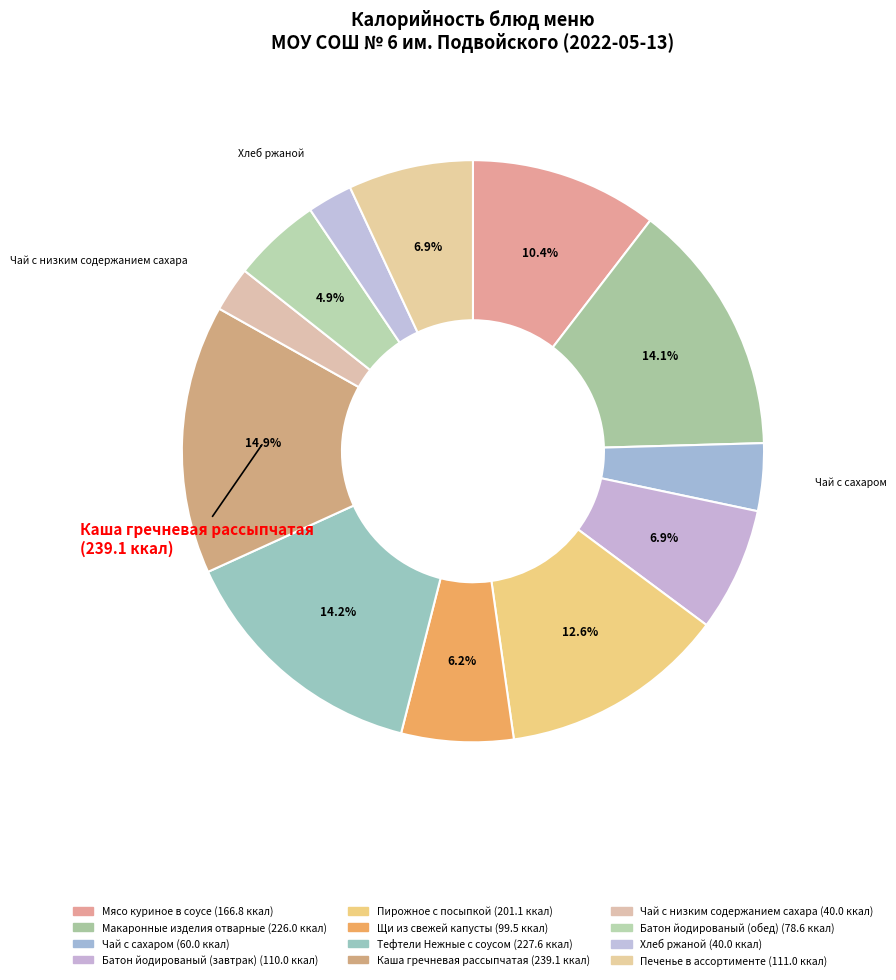

How many slices are in this pie chart?

12